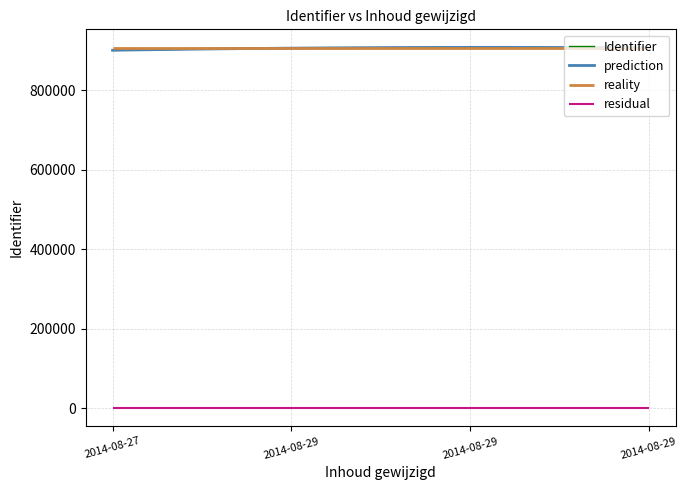

Reading right to left, what are all the values shown in this chart?

907582	907581	907580	901007